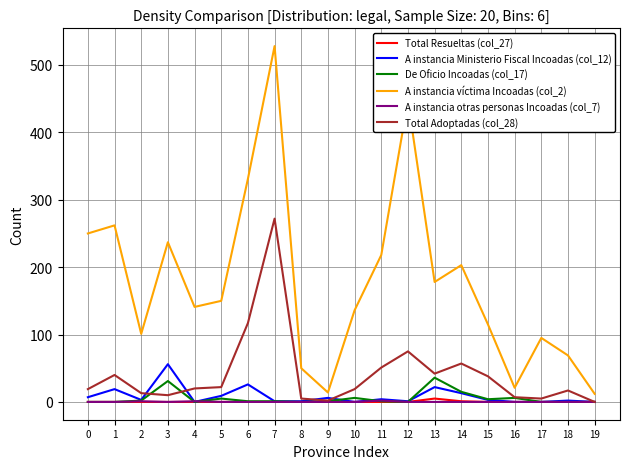

True or false: De Oficio Incoadas (col_17) and A instancia víctima Incoadas (col_2) cross at least once.

False